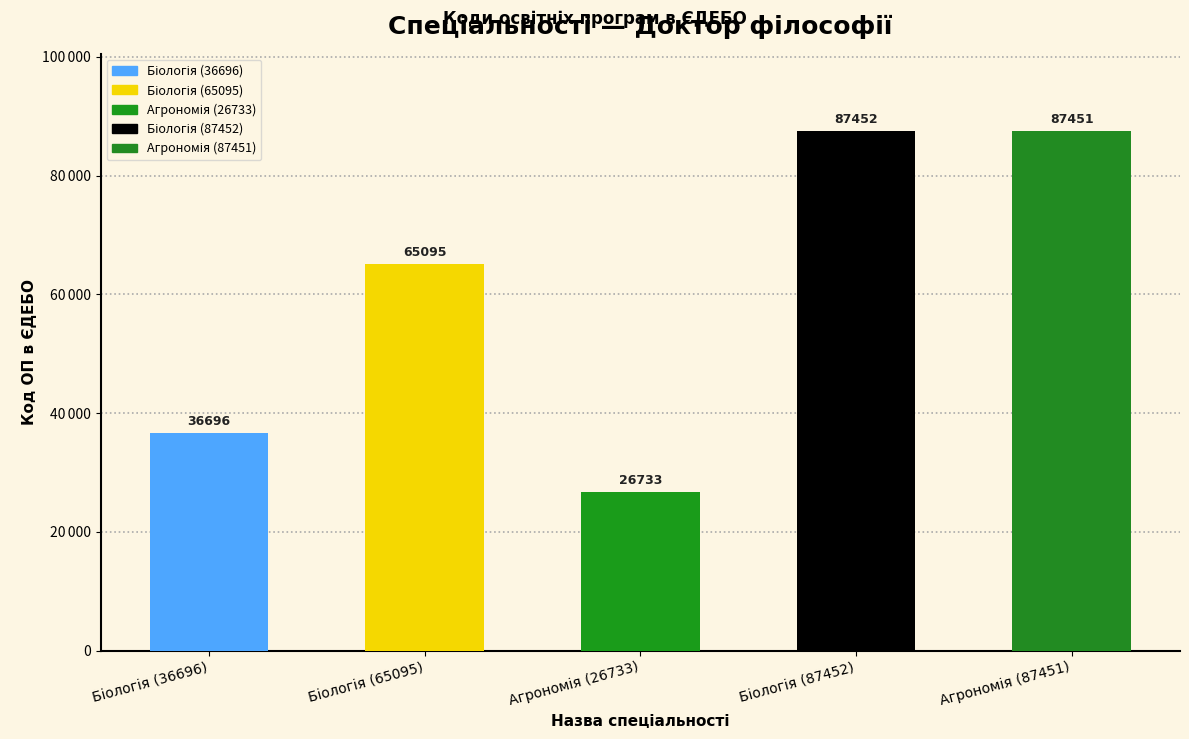

Reading left to right, extract all data points from this chart.

Біологія (36696)=36696	Біологія (65095)=65095	Агрономія (26733)=26733	Біологія (87452)=87452	Агрономія (87451)=87451